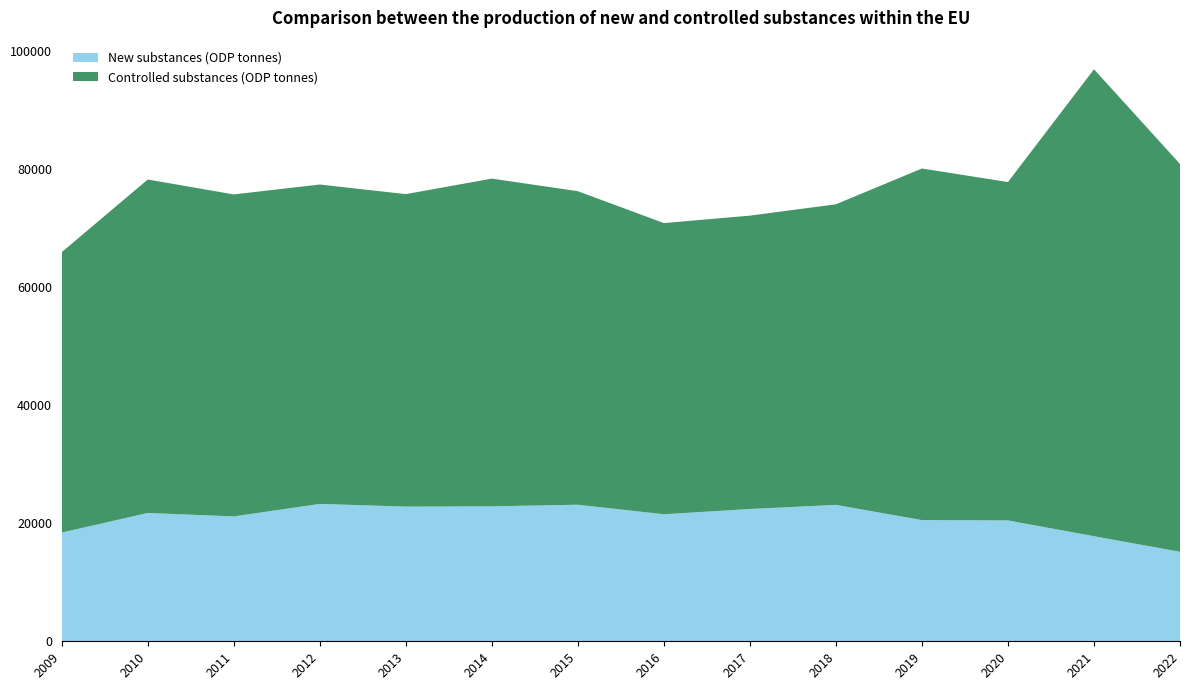

Reading left to right, extract all data points from this chart.

New substances (ODP tonnes): 18404.9	21722.1	21138.2	23258.5	22798.4	22842.8	23118.0	21503.1	22394.2	23092.0	20516.5	20460.6	17789.9	15148.1
Controlled substances (ODP tonnes): 47462.5	56447.1	54508.3	54062.5	52896.9	55479.0	53074.2	49290.4	49659.6	50881.5	59517.1	57277.7	79040.8	65654.0